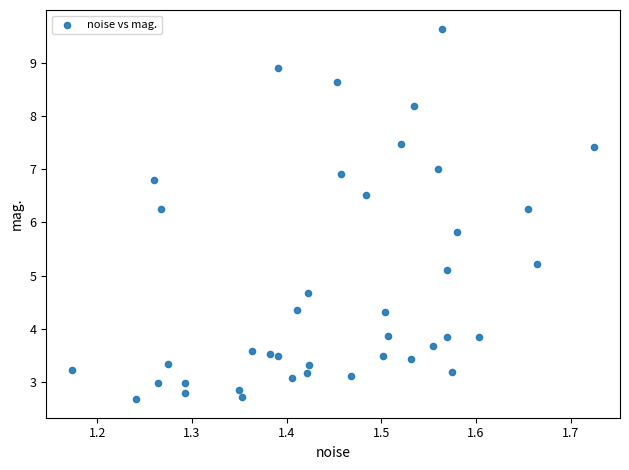

What is the range of Y values (max minus min)?

7.0